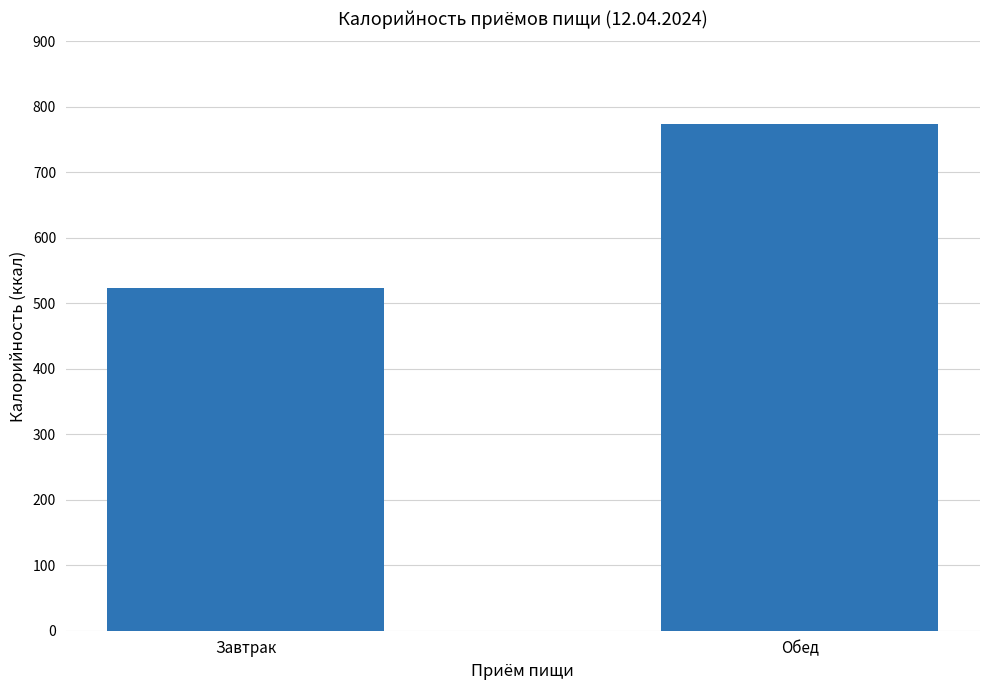

What is the sum of the values at Обед and Завтрак?

1296.5